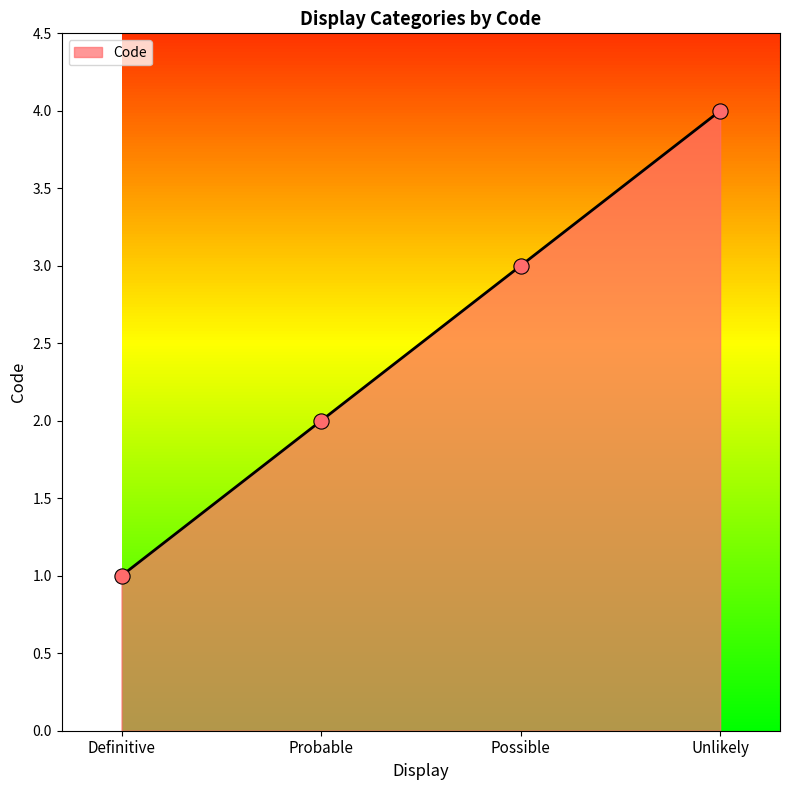

What is the change in value from Possible to Unlikely?

+1